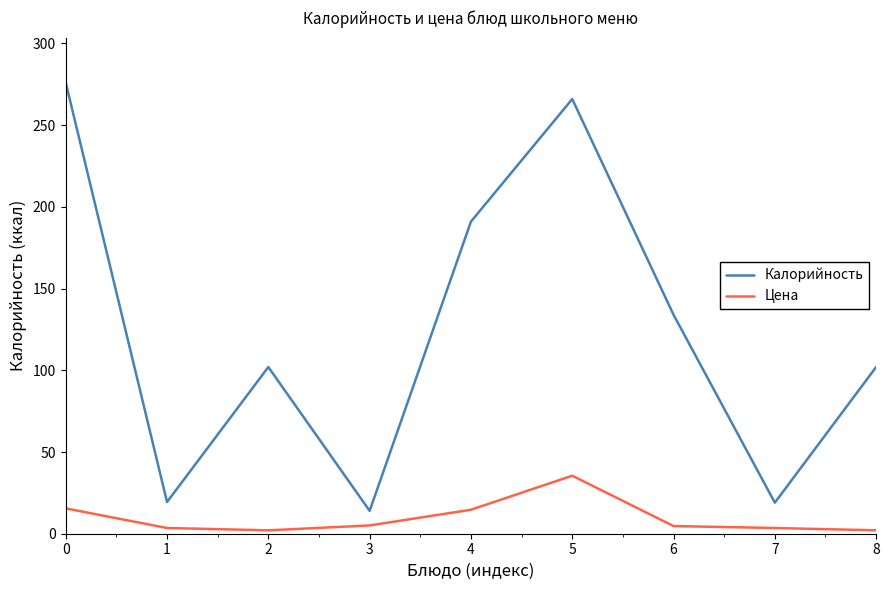

Rank the series at 7 from lowest to highest value.

Цена, Калорийность